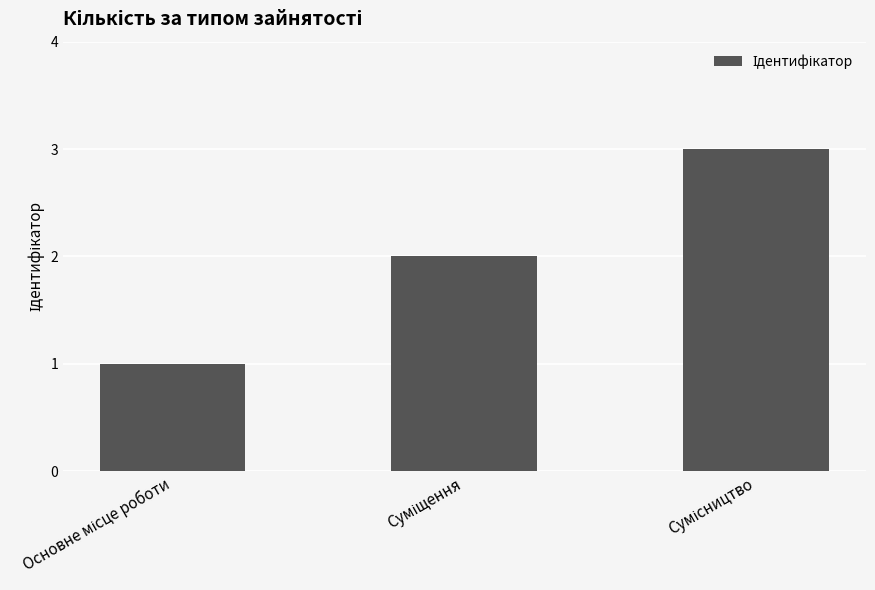

What is the greatest value displayed?

3